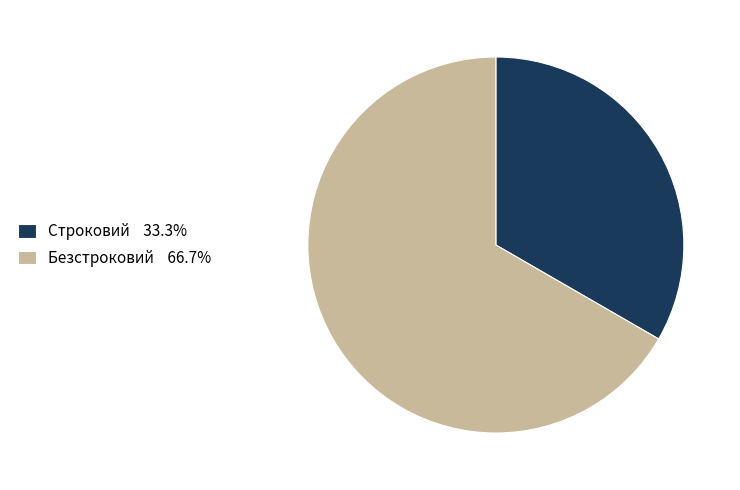

Between Строковий and Безстроковий, which is larger?

Безстроковий